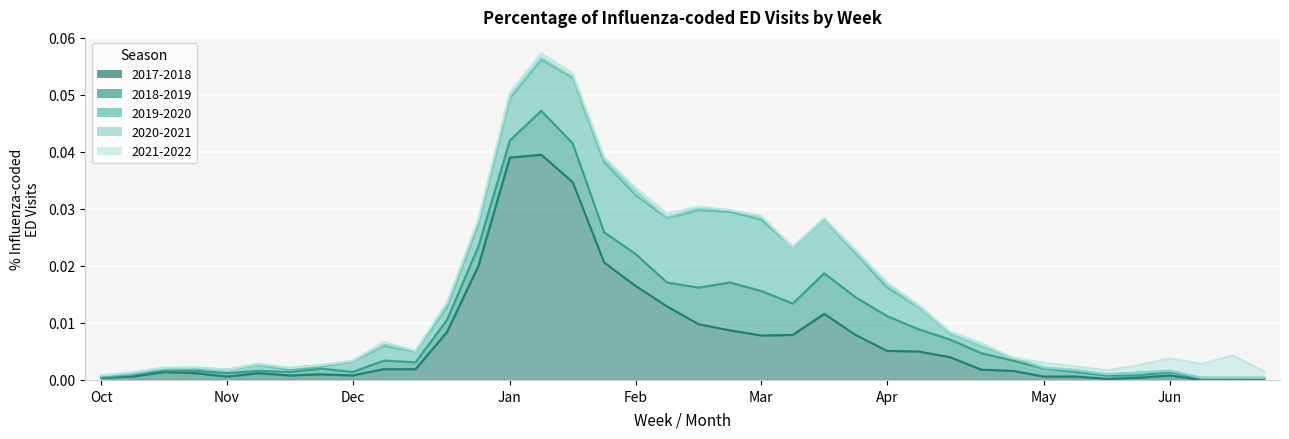

Does the chart display data point markers on the line(s)?

No